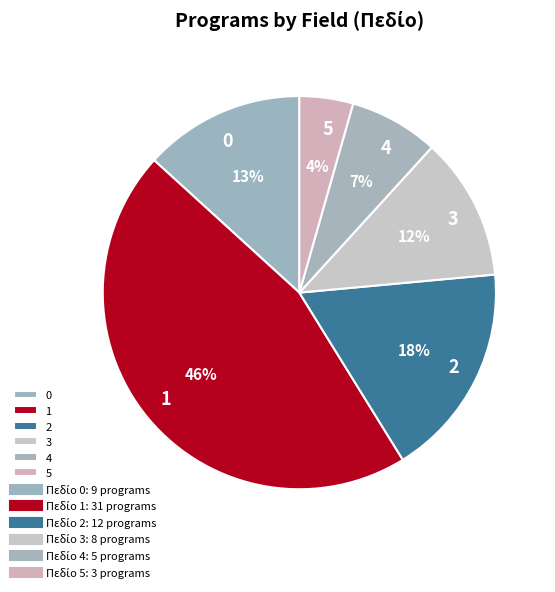

Rank the categories by value from highest to lowest.

1, 2, 0, 3, 4, 5